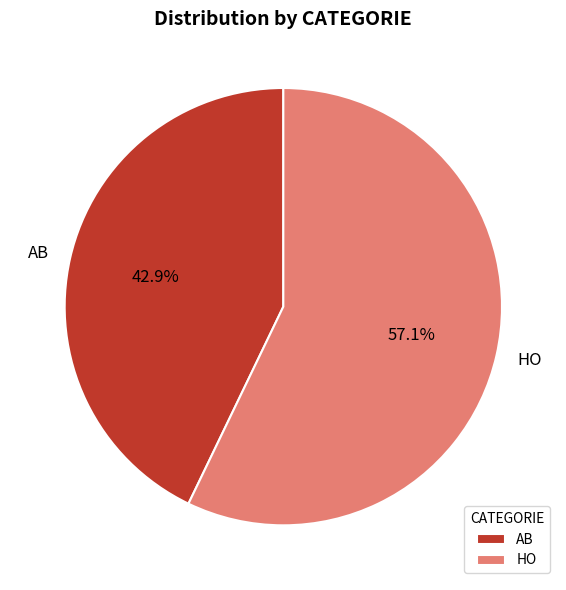

What is the ratio of the value at HO to the value at AB?

1.3